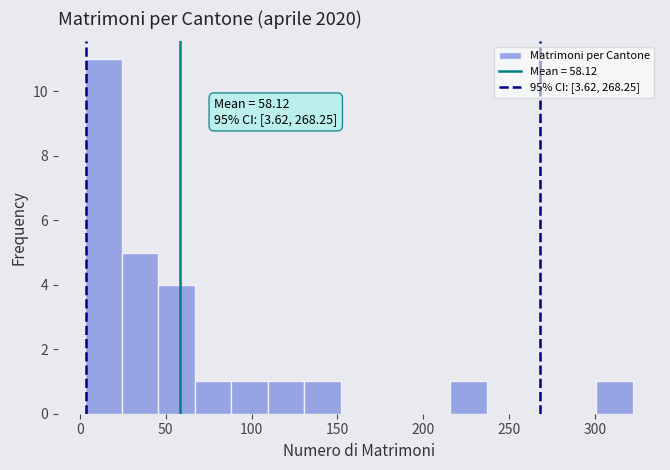

Which range on the x-axis has the tallest bar?

5 to 25